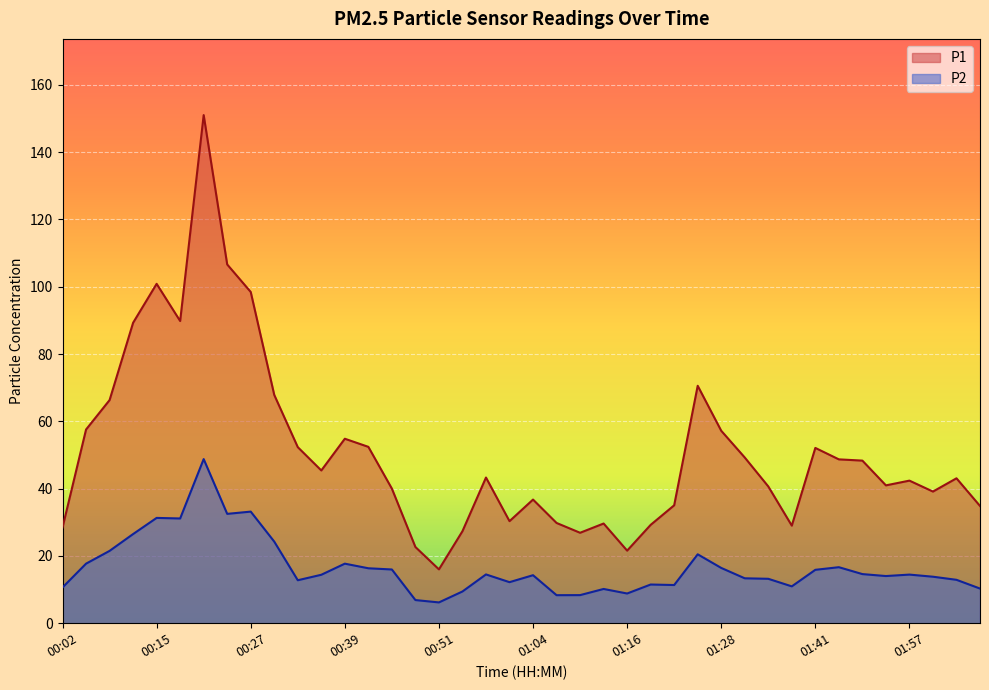

Which series has the largest total across all categories?

P1